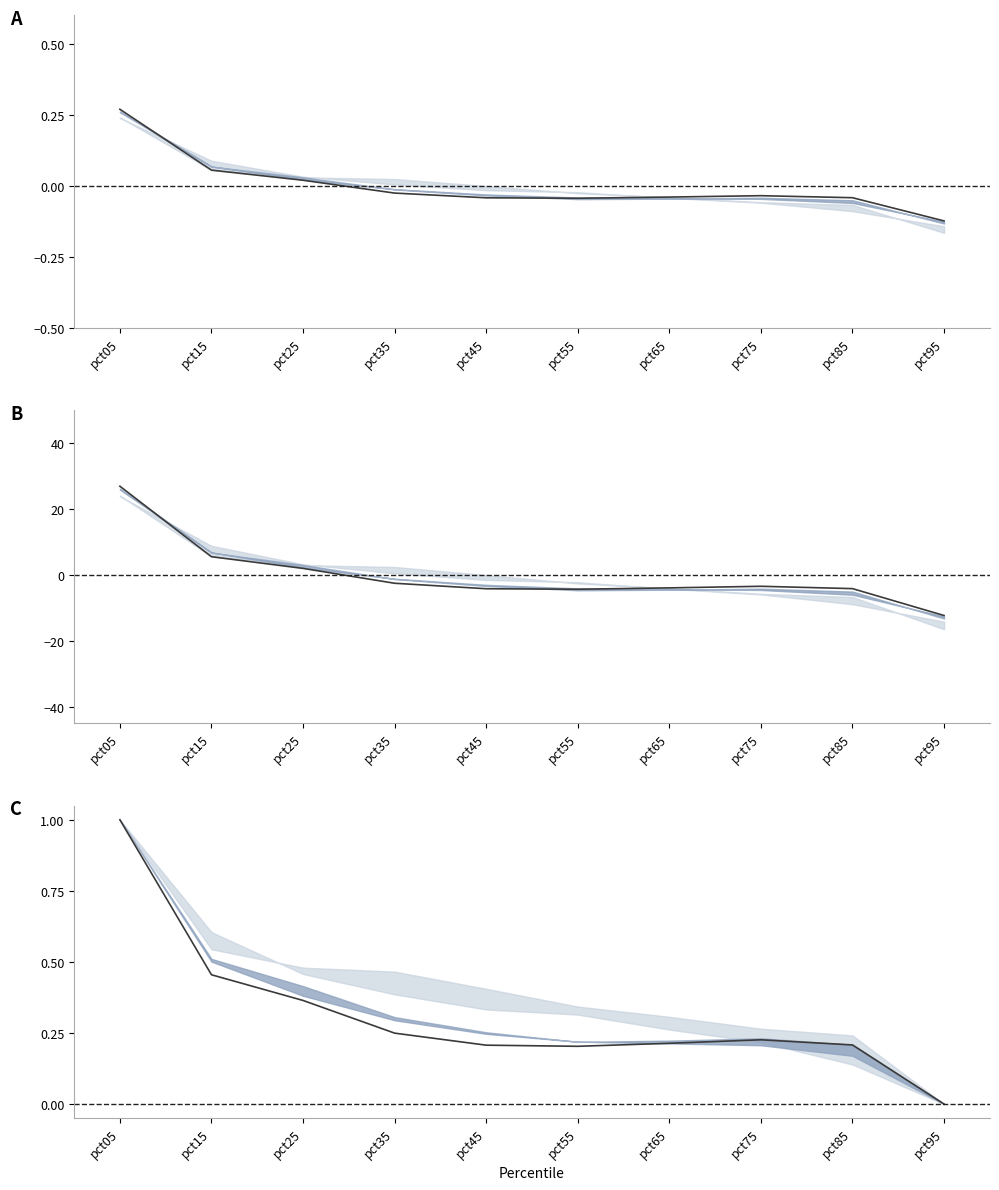

Which category has the lowest value in the Jan series?

pct95